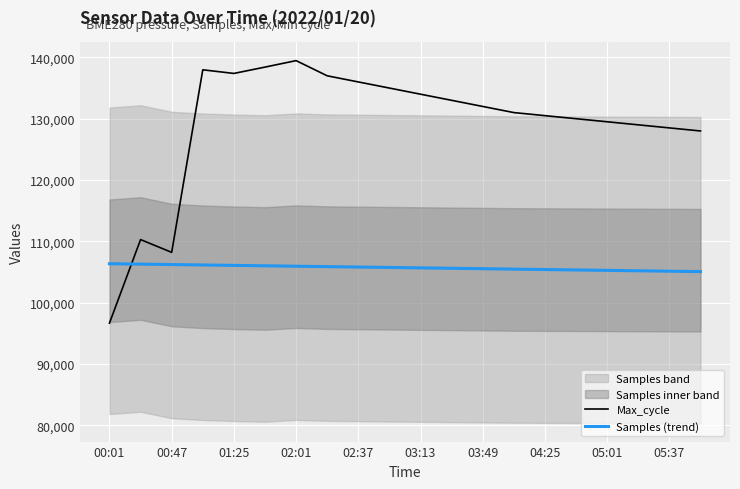

At how many categories does at least one series exceed 115920?

17